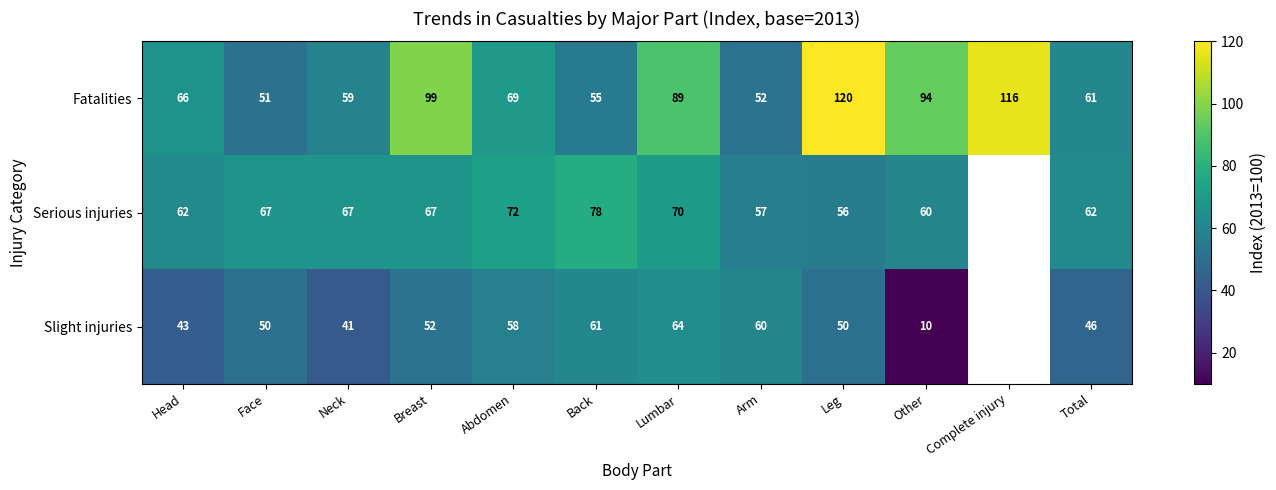

Count the number of categories in the chart.

12